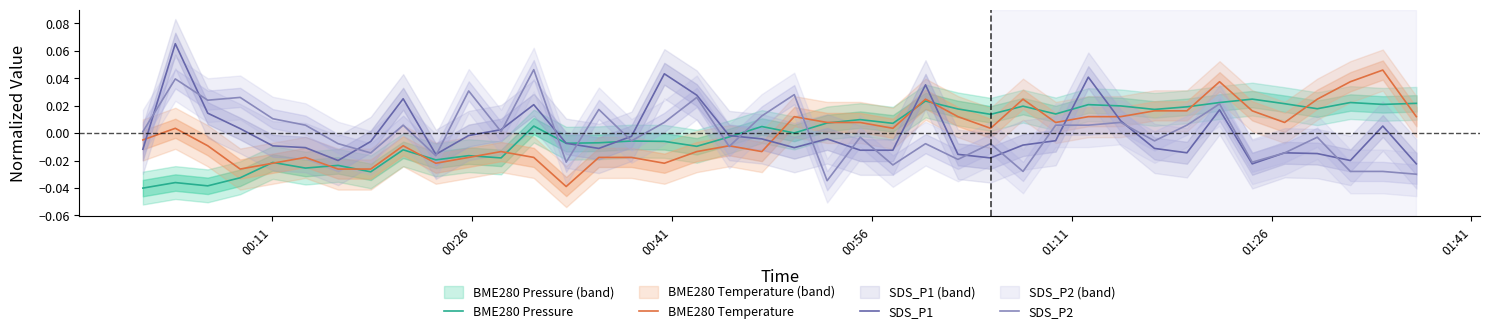

How many intersections are there between SDS_P1 and BME280 Temperature?

6